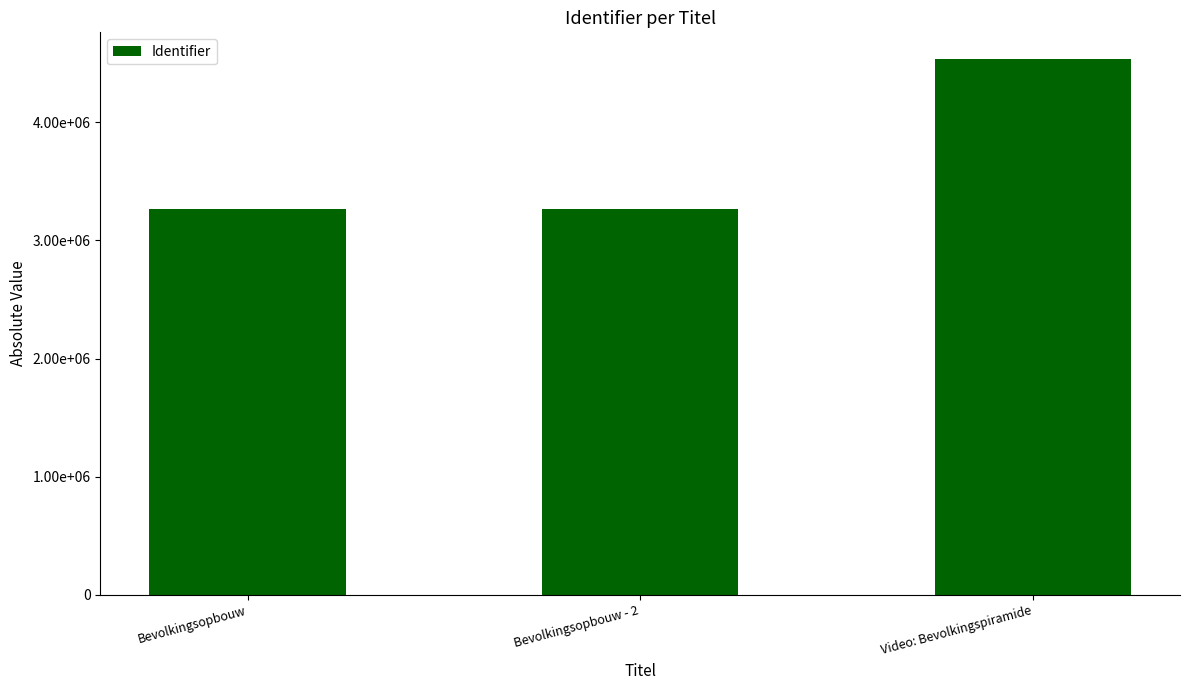

What is the maximum value shown in the chart?

4532845